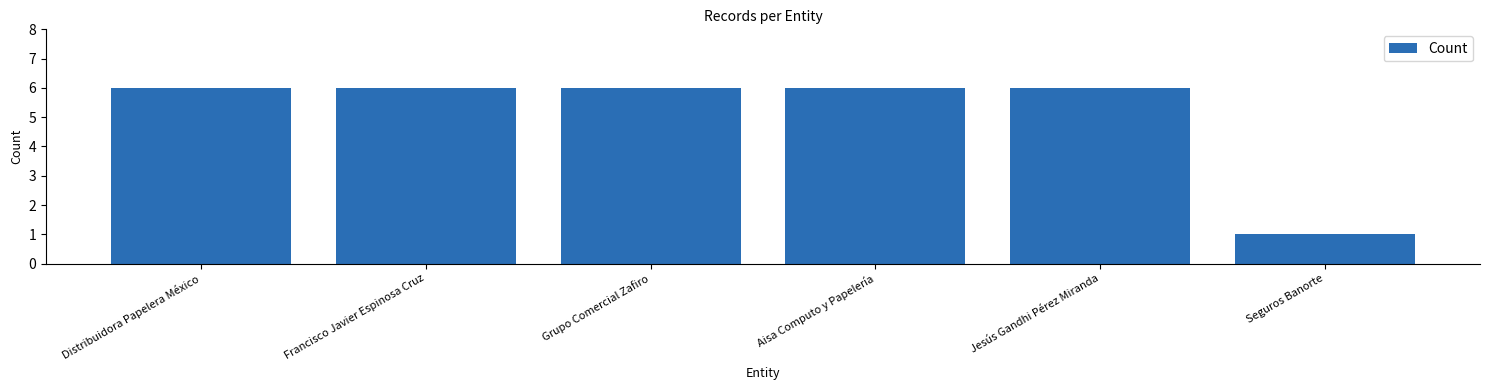

Is it true that the value at Grupo Comercial Zafiro is 9?

False